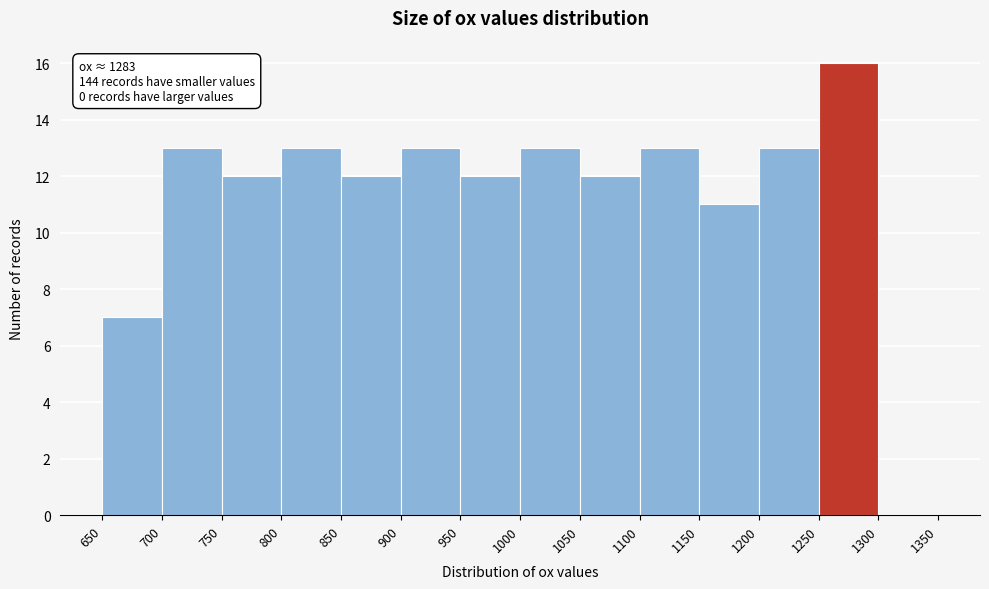

Over which range of the x-axis is the bar tallest?

1250 to 1300